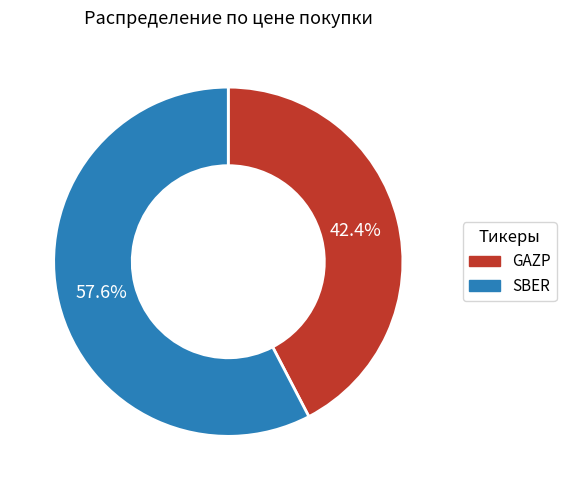

Combined, what portion of the pie is SBER and GAZP?

100.0%